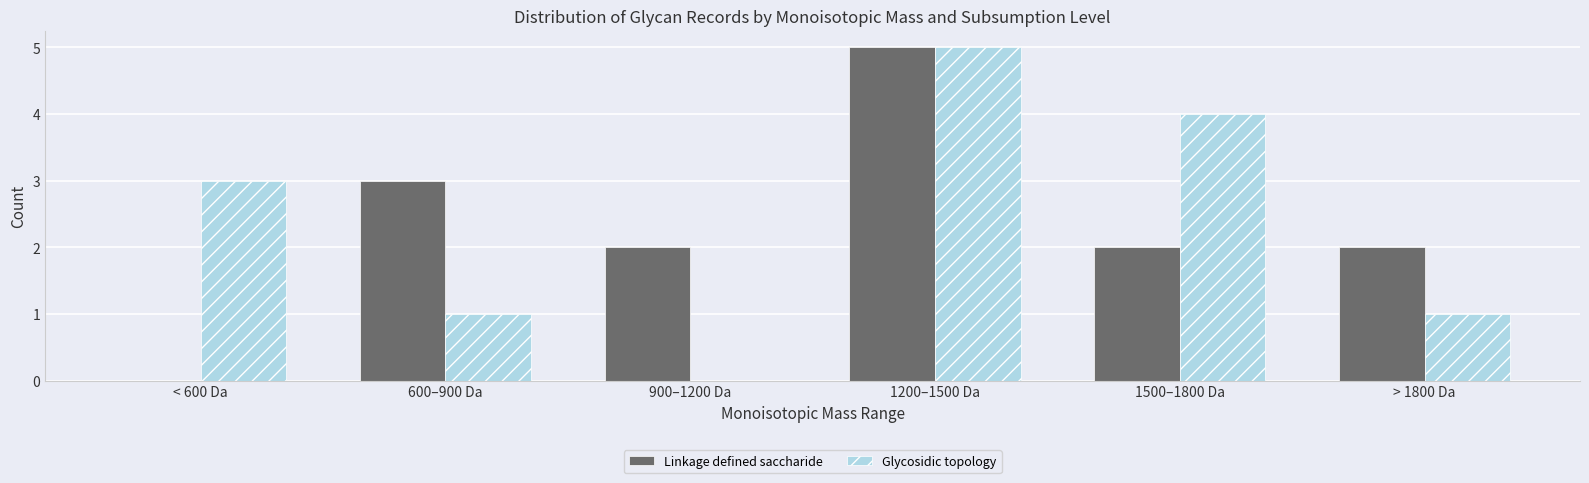

Which category has the highest value across all series?

1200–1500 Da